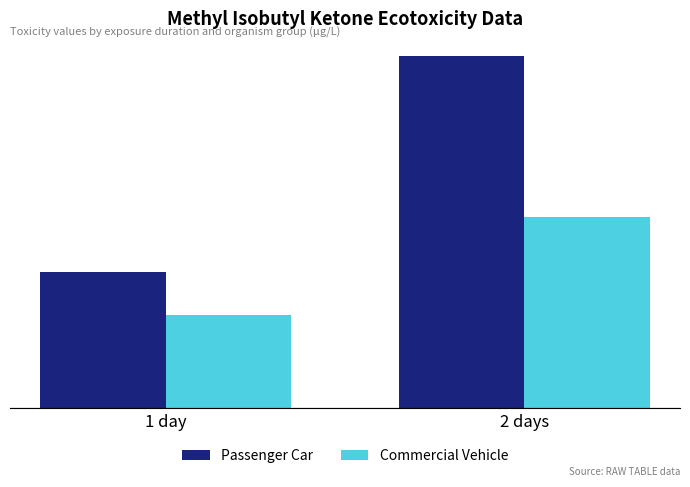

Reading left to right, list all the values displayed in this chart.

Passenger Car: 1 day=1430000	2 days=3682000
Commercial Vehicle: 1 day=980000	2 days=2000000